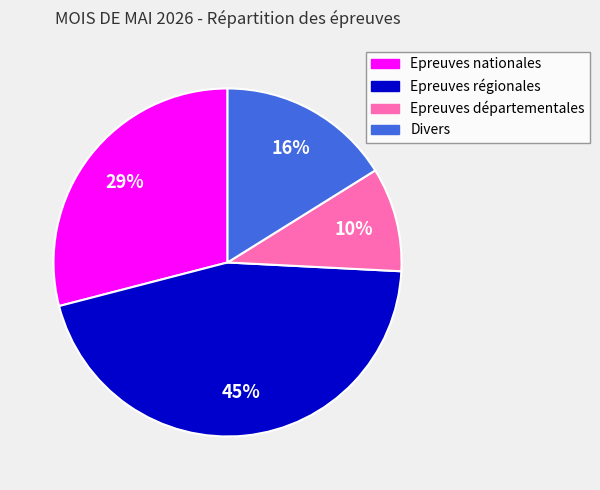

To the nearest percent, what is the difference between the Epreuves nationales and Epreuves départementales slice percentages?

19%